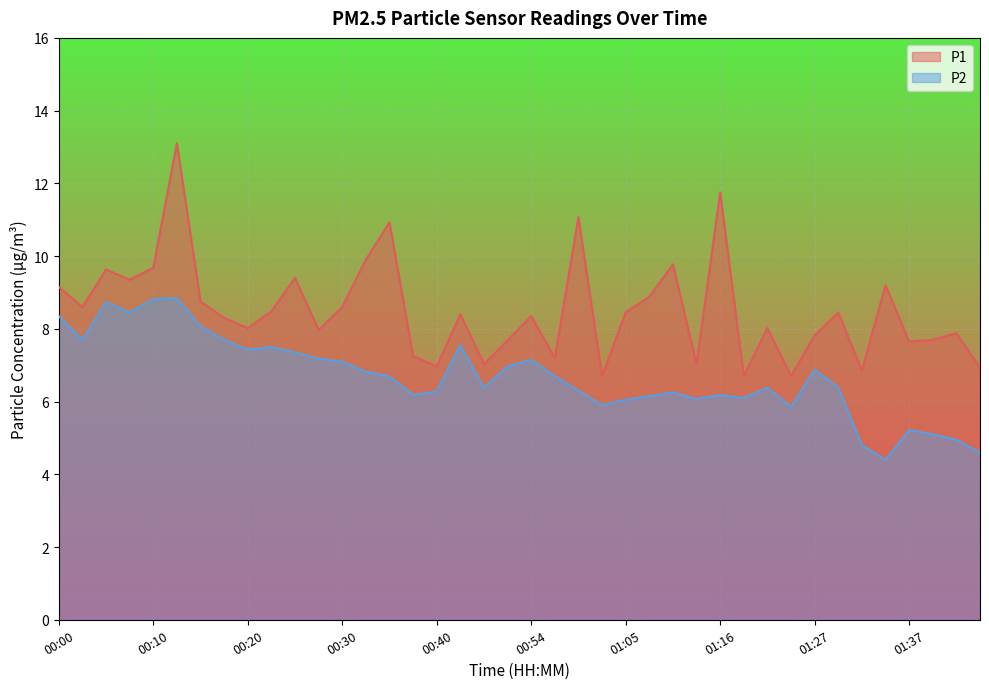

What is the total value across all series at 00:43?

15.9